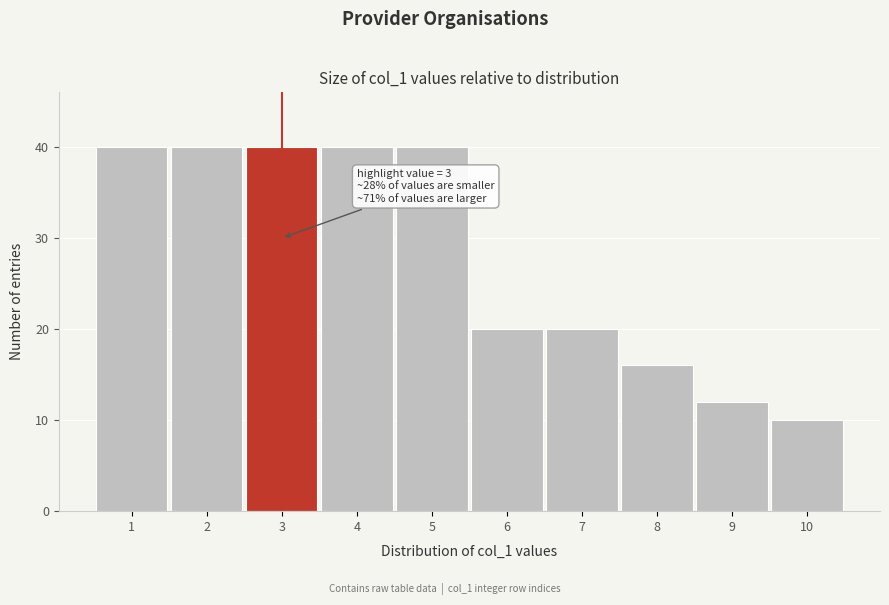

Reading left to right, transcribe all the data shown in this chart.

40	40	40	40	40	20	20	16	12	10